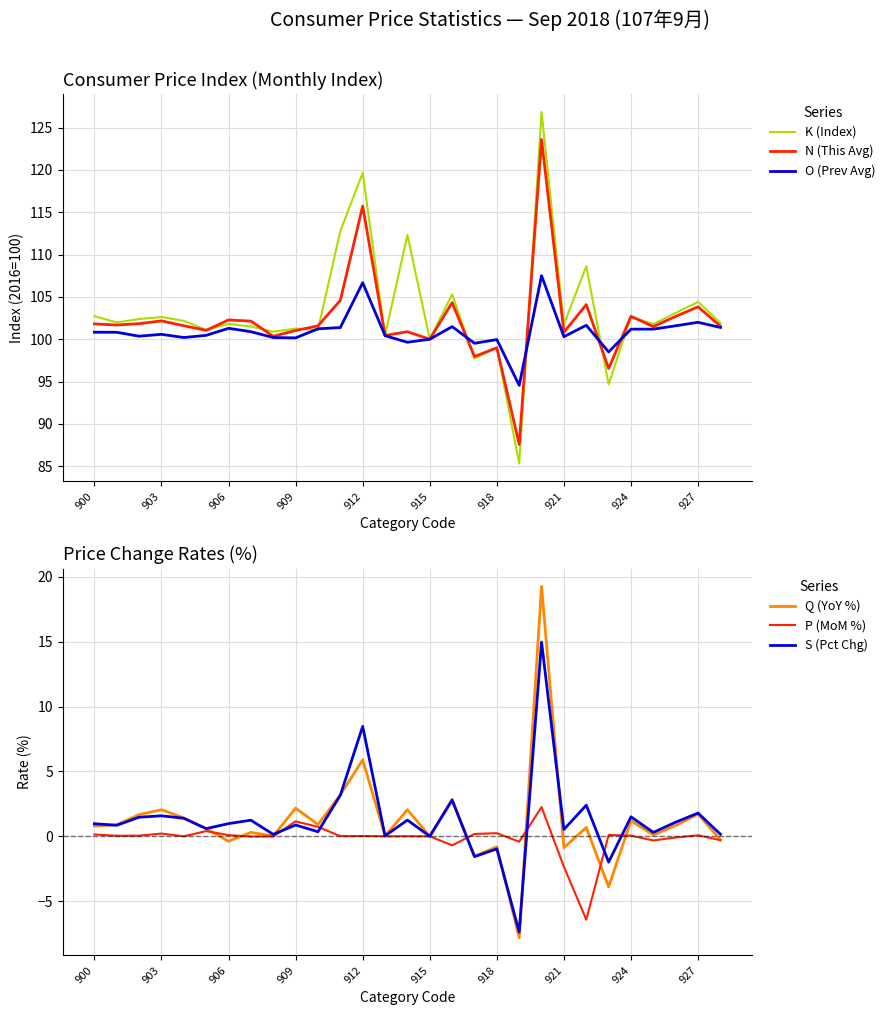

True or false: N (This Avg) has a value of 100.8 at 921.

True